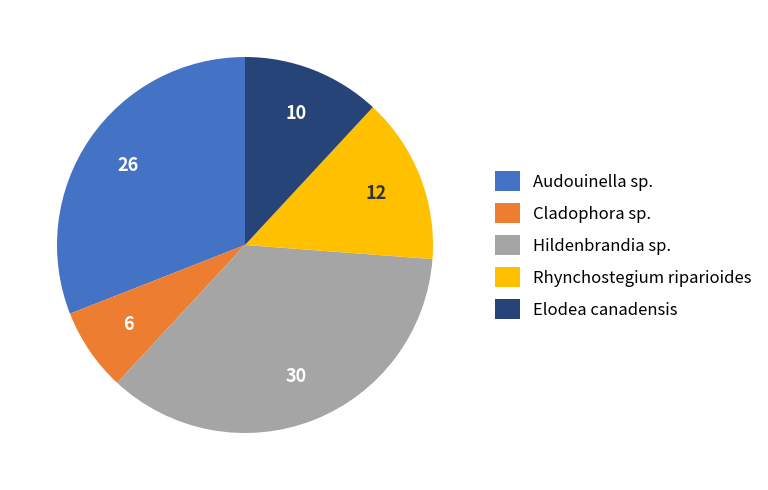

The Elodea canadensis slice represents 17% of the pie. True or false?

False